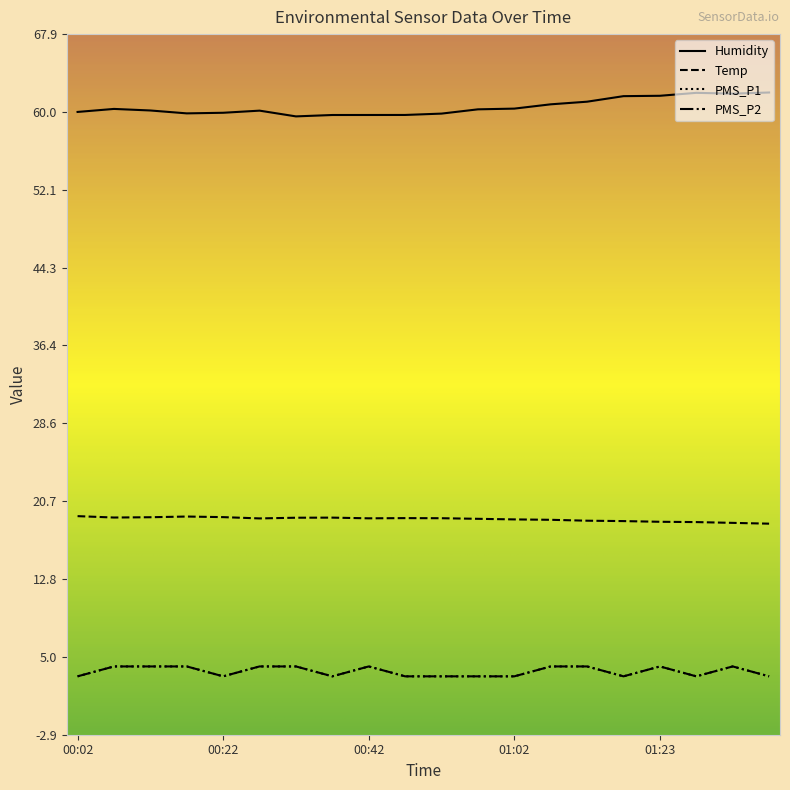

Is this an area chart (filled region under the line)?

No